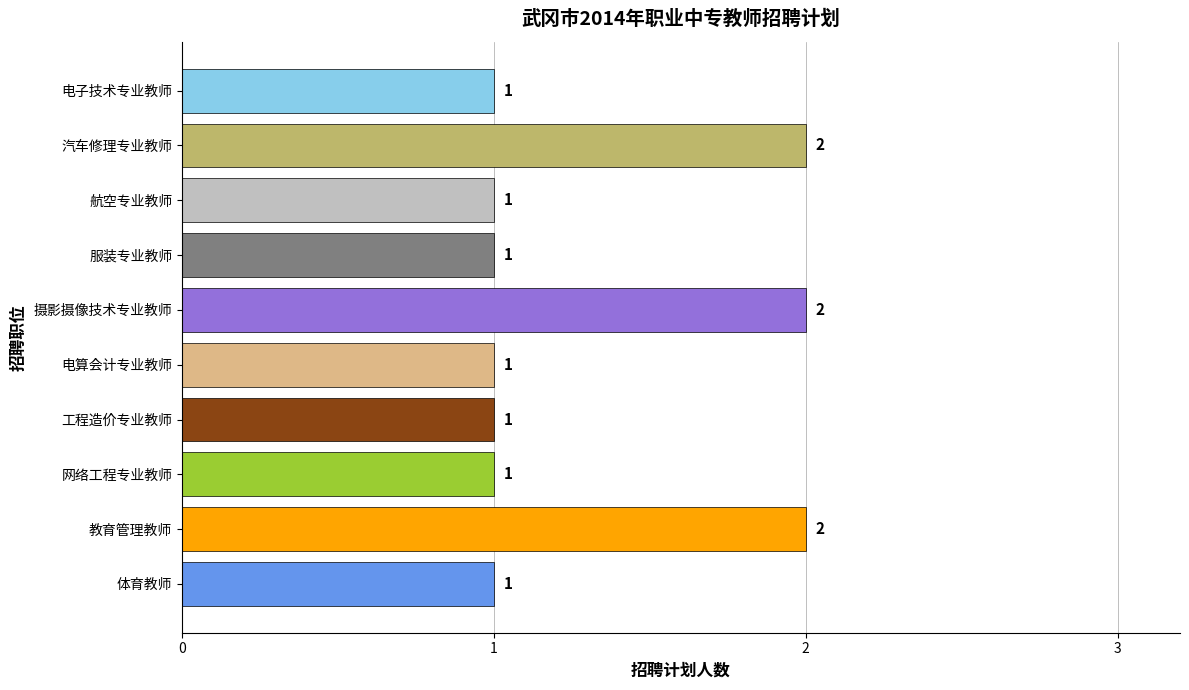

How many values are between 1 and 2?

10